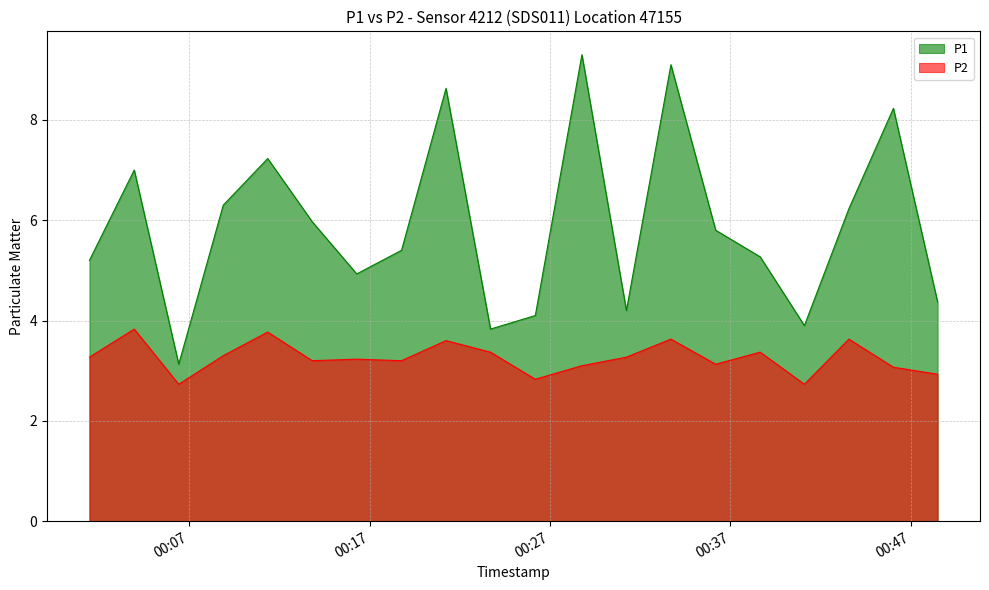

Rank the series by their maximum value, from highest to lowest.

P1, P2